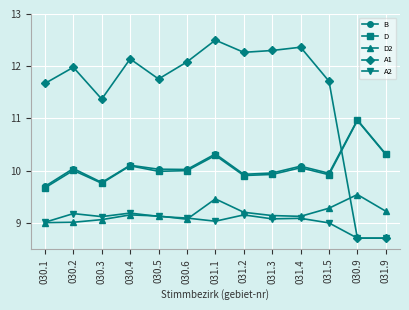

What is the total value across all series at 030.3?

49.1